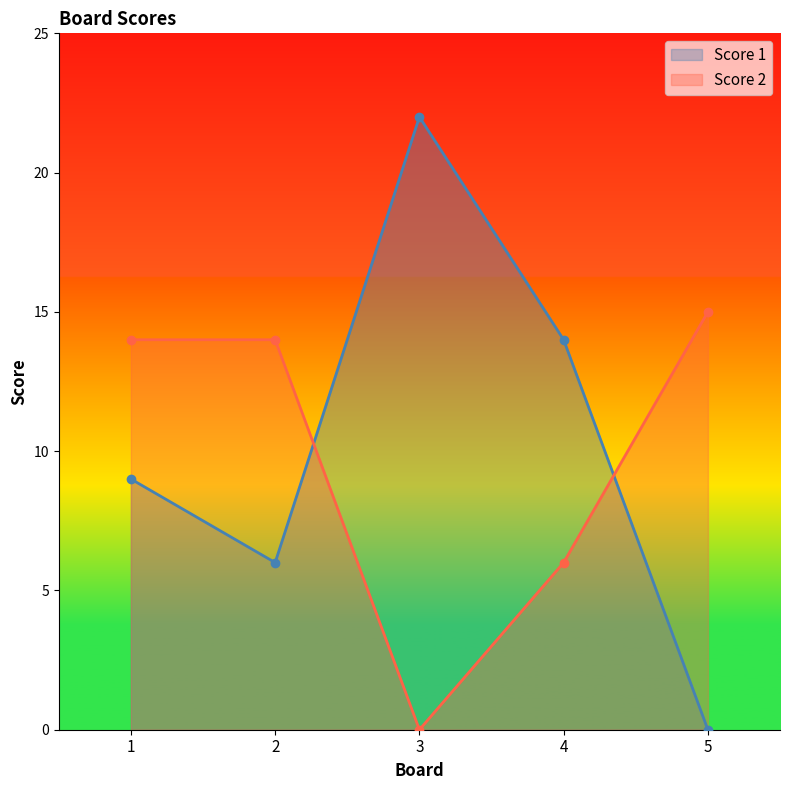

Reading left to right, transcribe all the data shown in this chart.

Score 1: 1=9	2=6	3=22	4=14	5=0
Score 2: 1=14	2=14	3=0	4=6	5=15